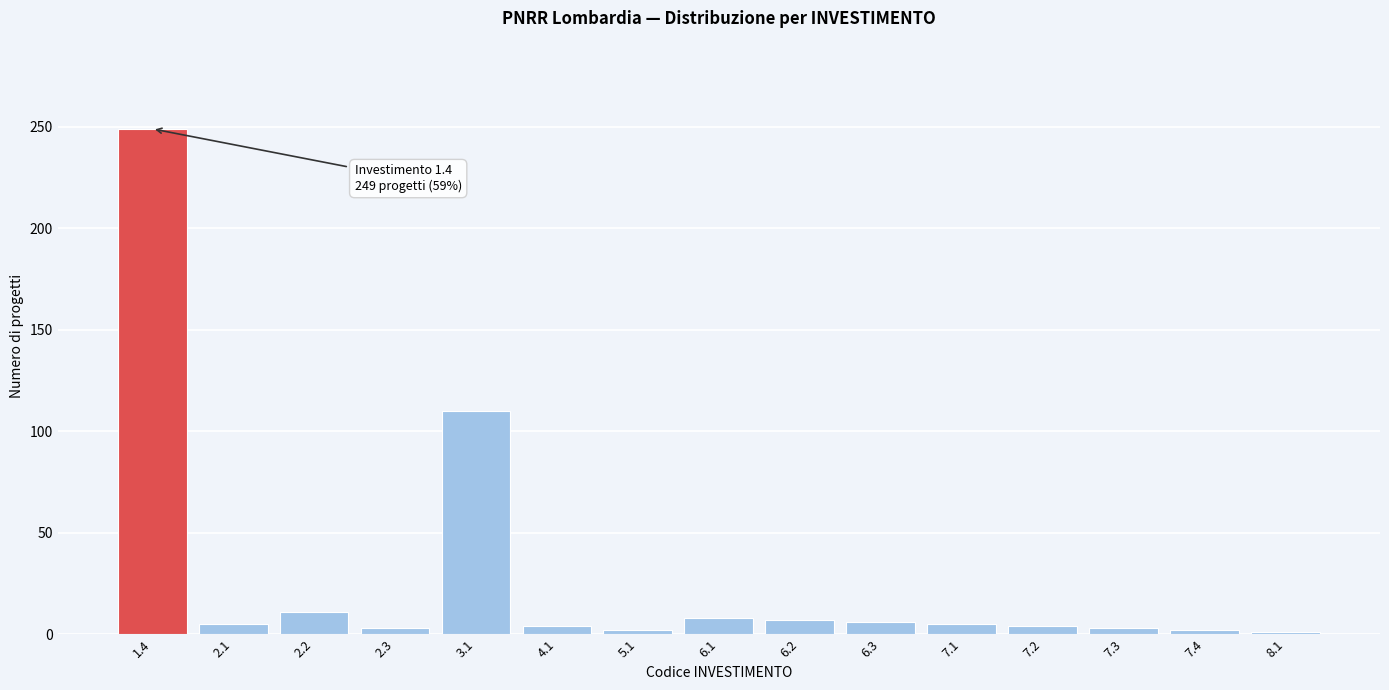

What is the change in value from 1.4 to 6.2?

-242